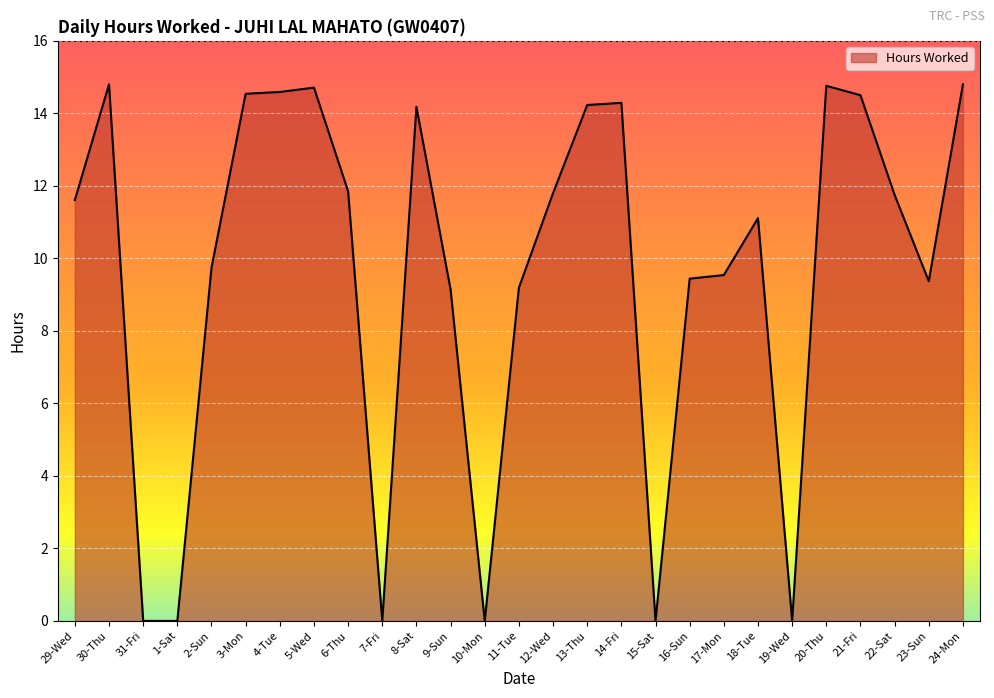

What is the maximum value shown in the chart?

14.8